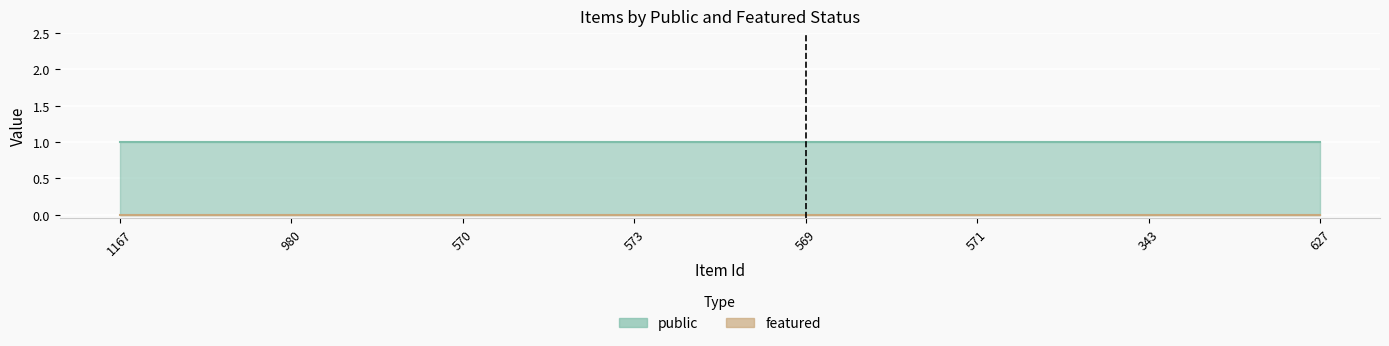

What is the maximum value shown in the chart?

1